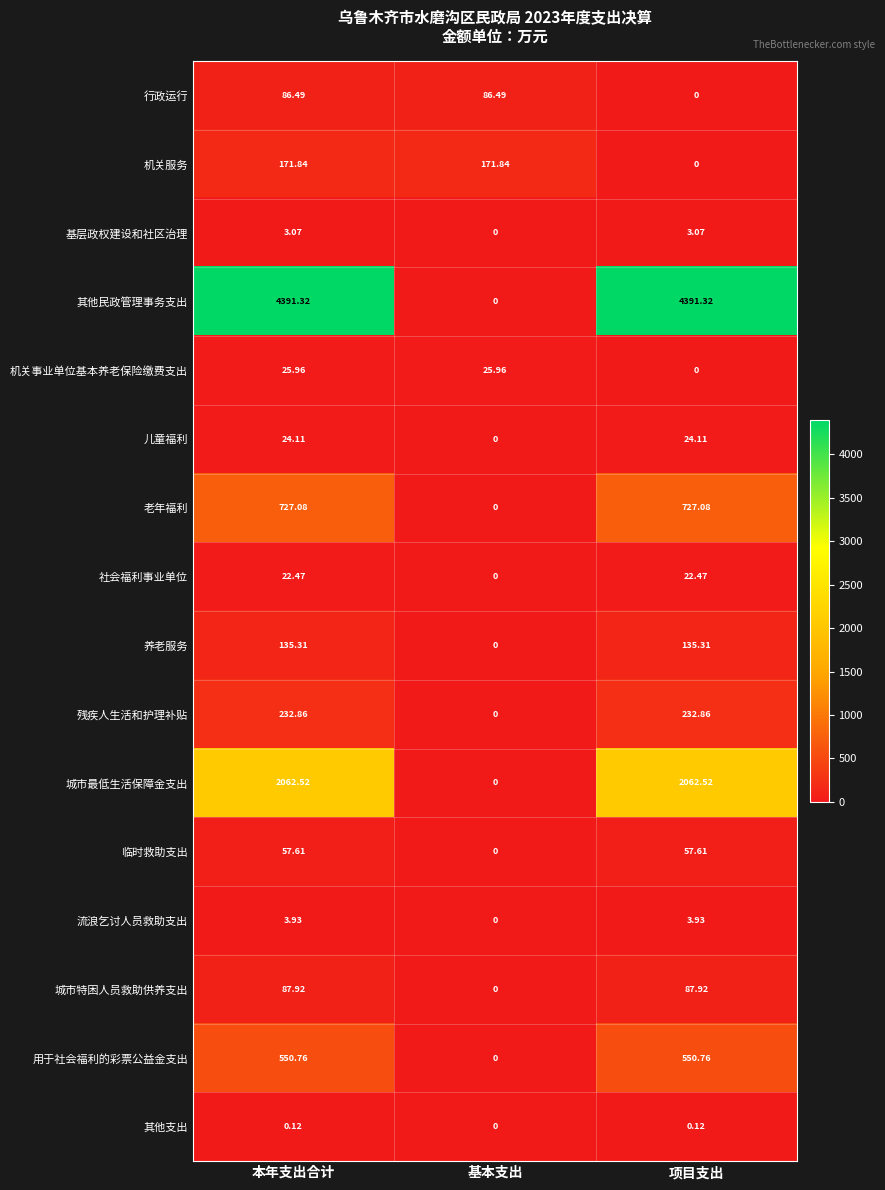

Rank the series by their maximum value, from lowest to highest.

其他支出, 基层政权建设和社区治理, 流浪乞讨人员救助支出, 社会福利事业单位, 儿童福利, 机关事业单位基本养老保险缴费支出, 临时救助支出, 行政运行, 城市特困人员救助供养支出, 养老服务, 机关服务, 残疾人生活和护理补贴, 用于社会福利的彩票公益金支出, 老年福利, 城市最低生活保障金支出, 其他民政管理事务支出